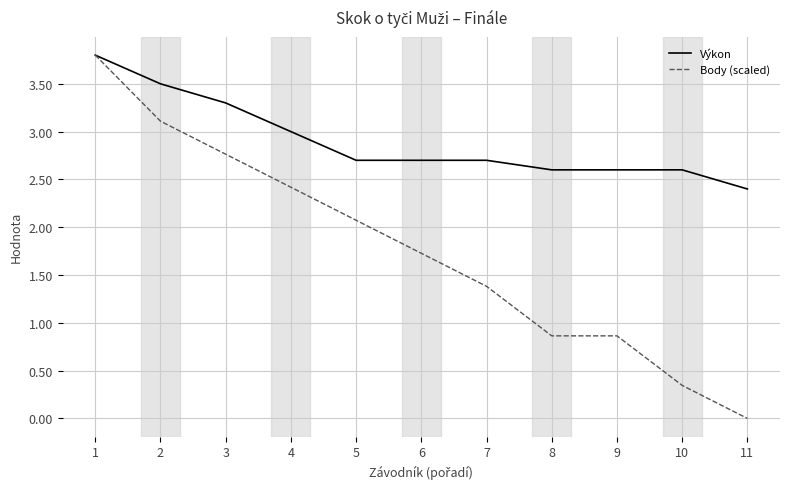

Which series changed the most between 1 and 8?

Body (scaled)